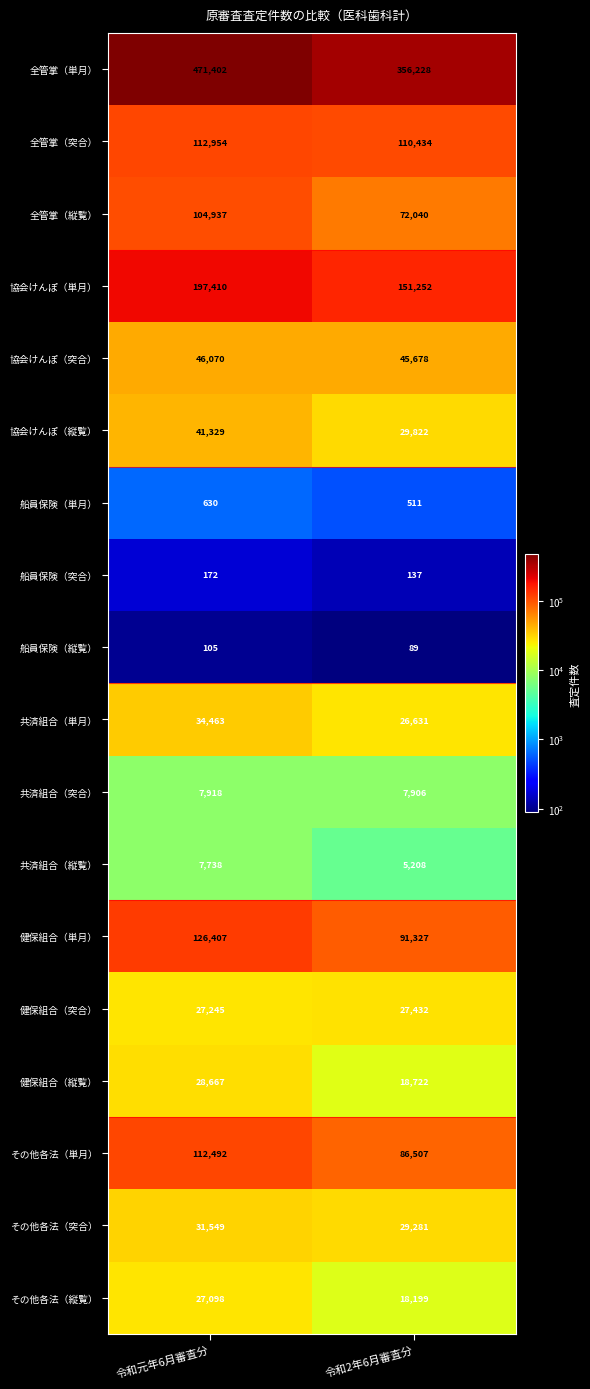

True or false: その他各法（突合） has a value of 16556 at 令和2年6月審査分.

False